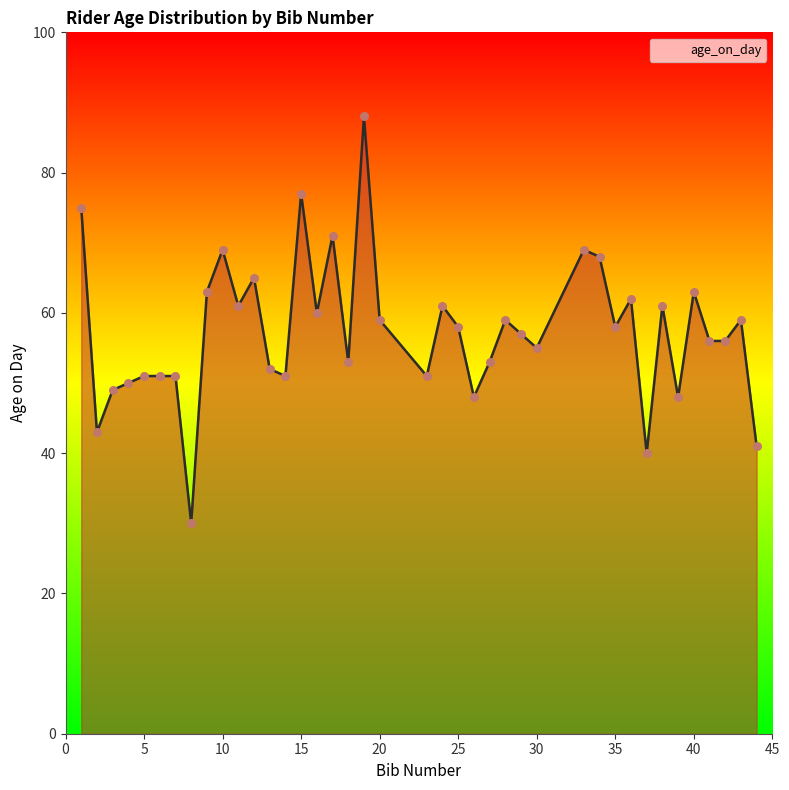

What is the difference between the maximum and minimum values?

58